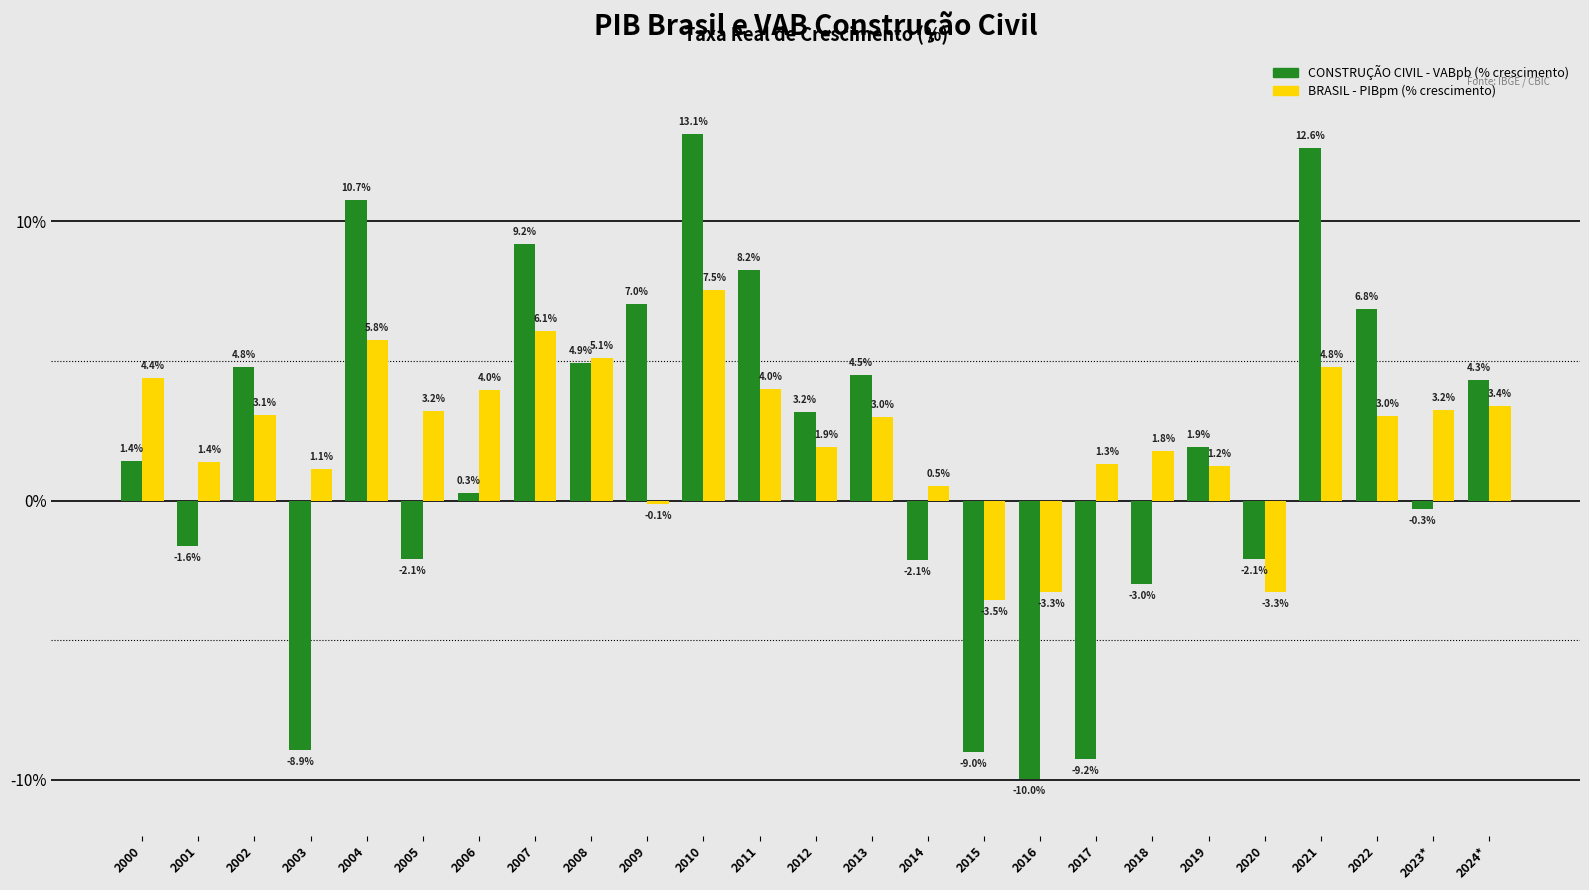

How many values in the BRASIL - PIBpm (% crescimento) series exceed 3?

14